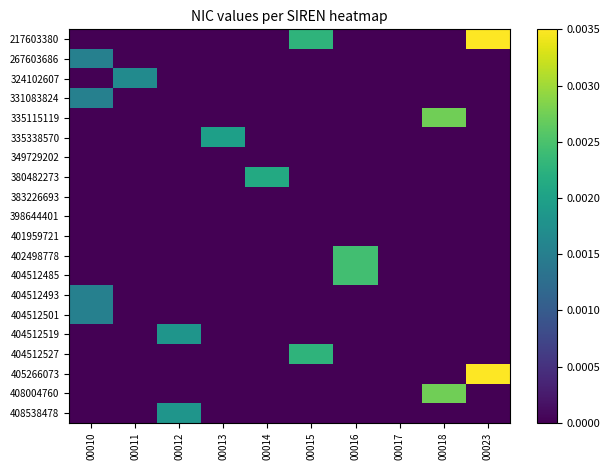

Which category has the lowest value across all series?

00010